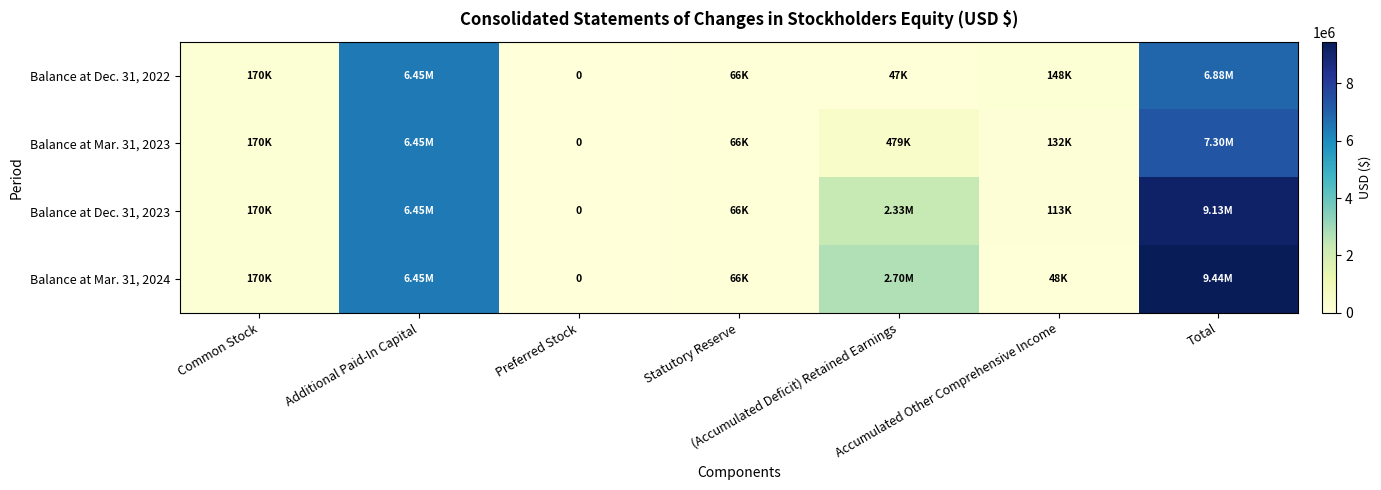

At which label is Balance at Dec. 31, 2023 closest to 4565601?

Additional Paid-In Capital